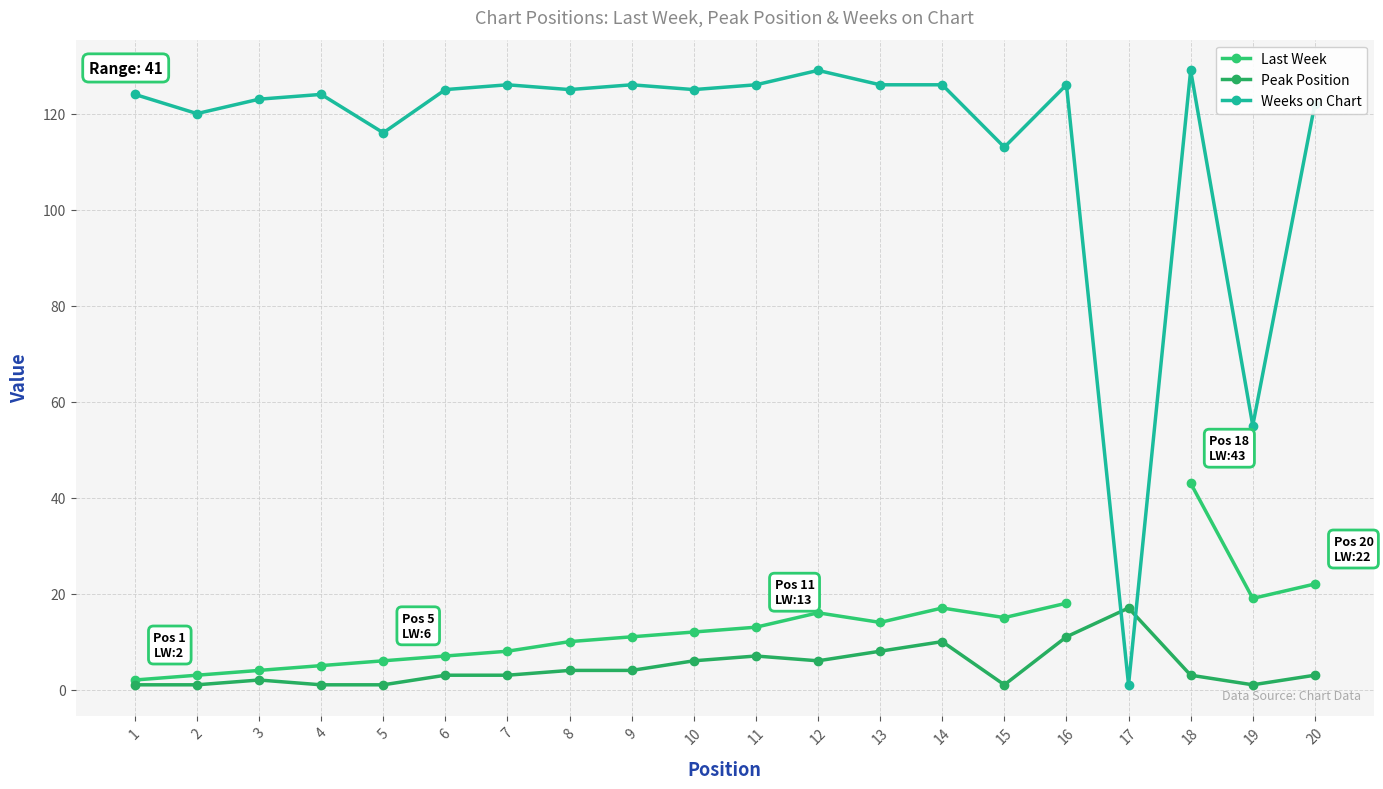

At which category does Weeks on Chart reach its first local valley?

2